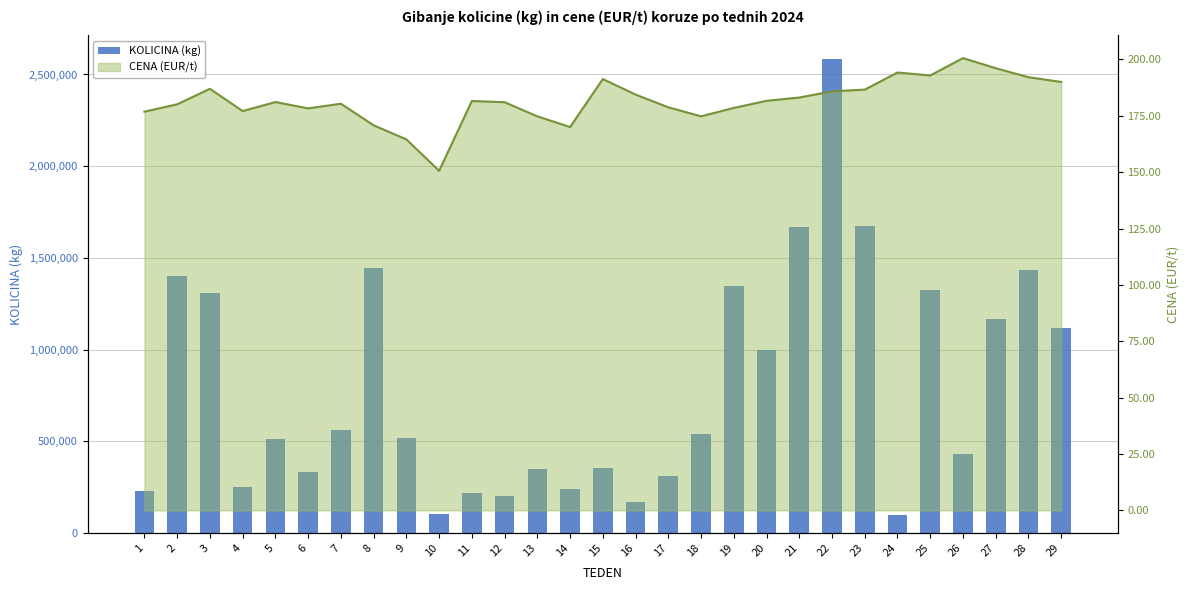

What is the greatest value displayed?

2583420